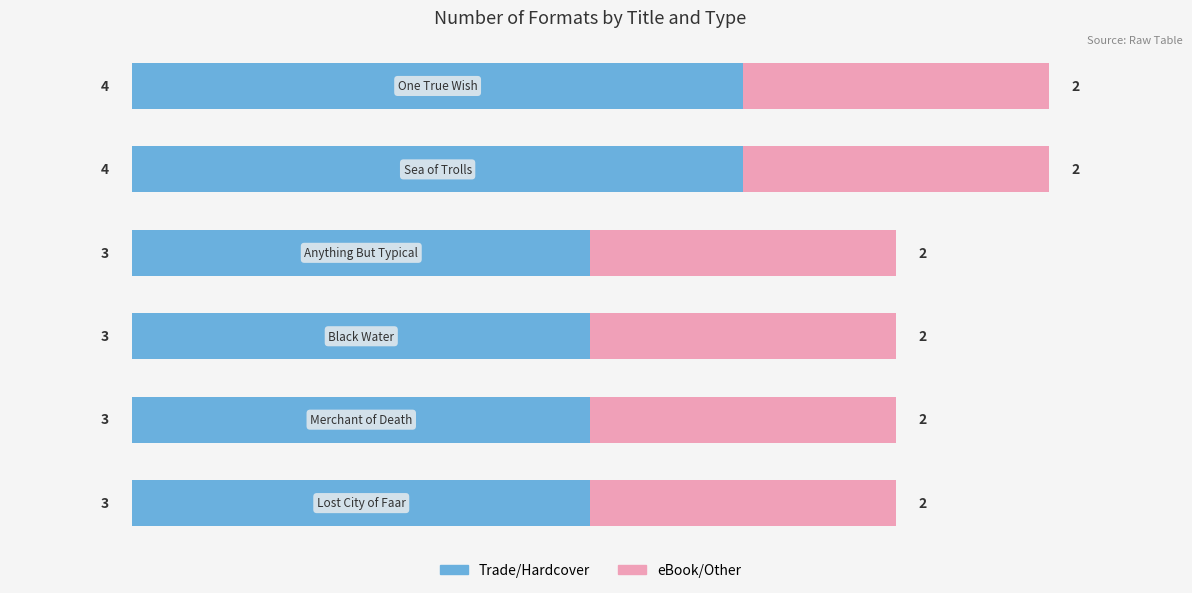

What is the sum of all Trade/Hardcover values?

20